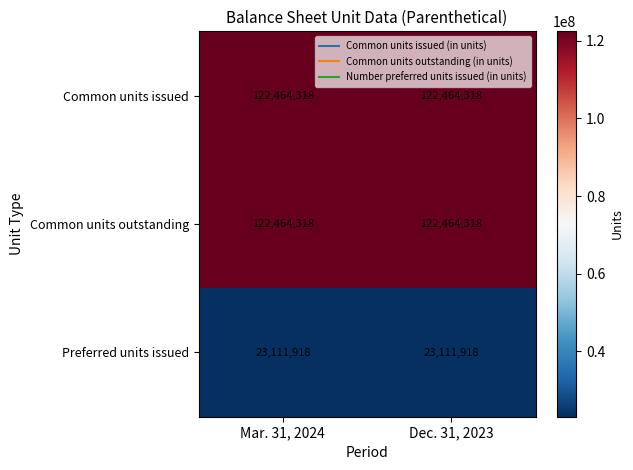

Reading right to left, extract all data points from this chart.

Common units issued: 122464318	122464318
Common units outstanding: 122464318	122464318
Preferred units issued: 23111918	23111918